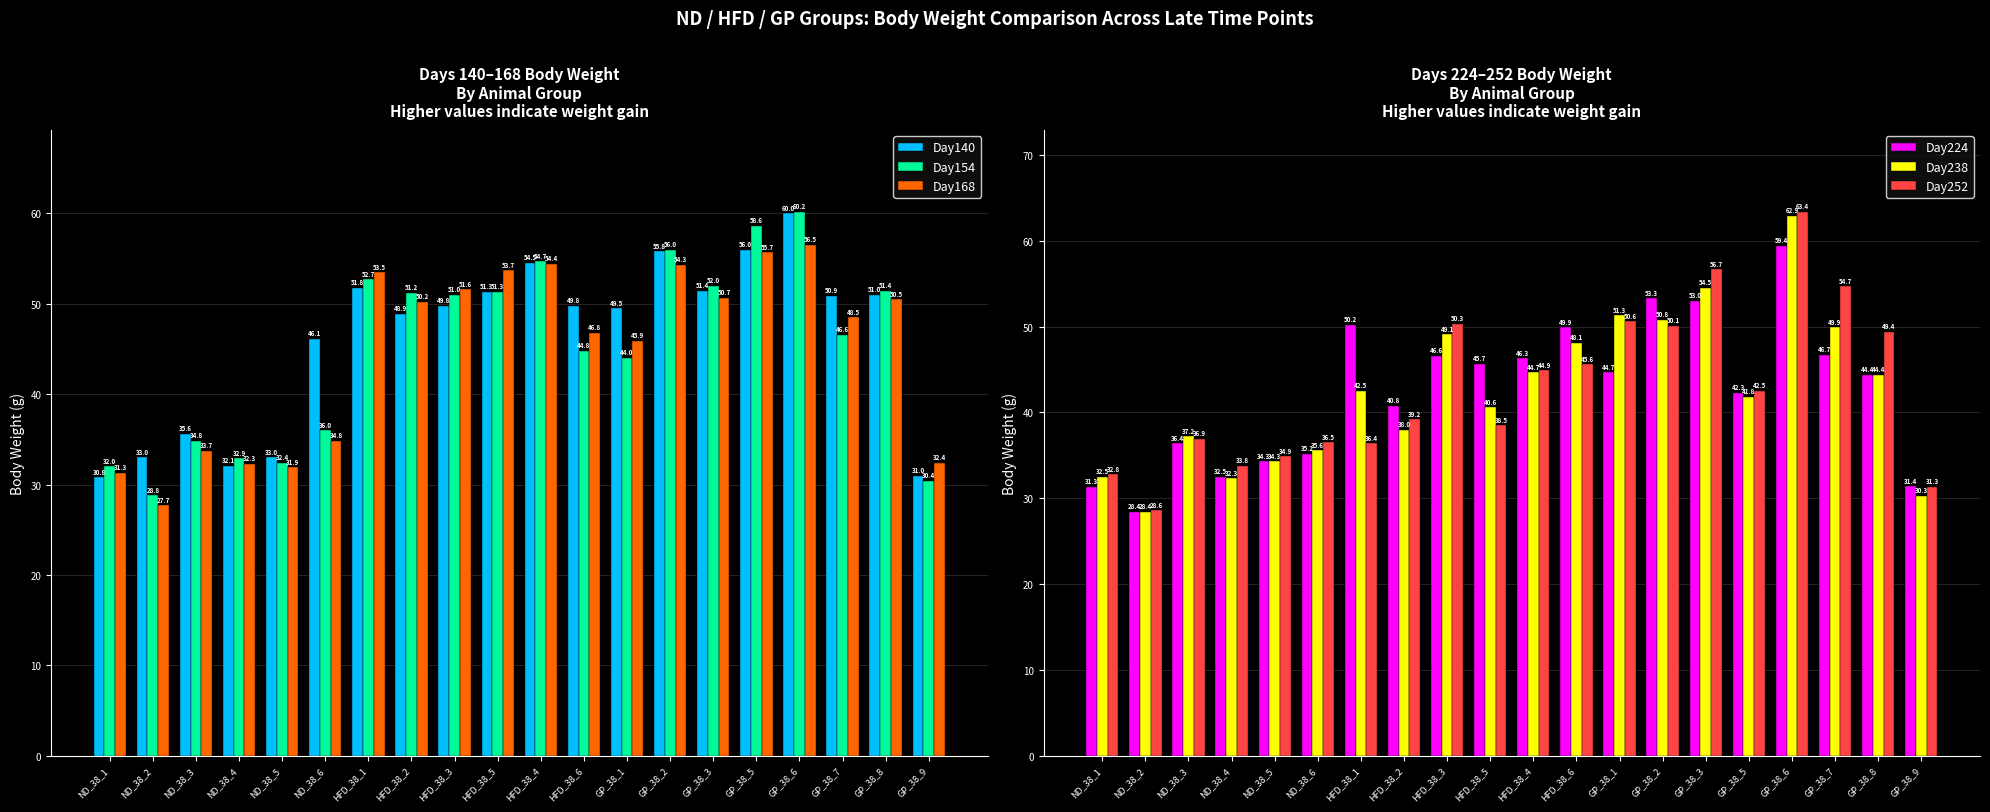

How many values in the Day252 series are below 42?

10